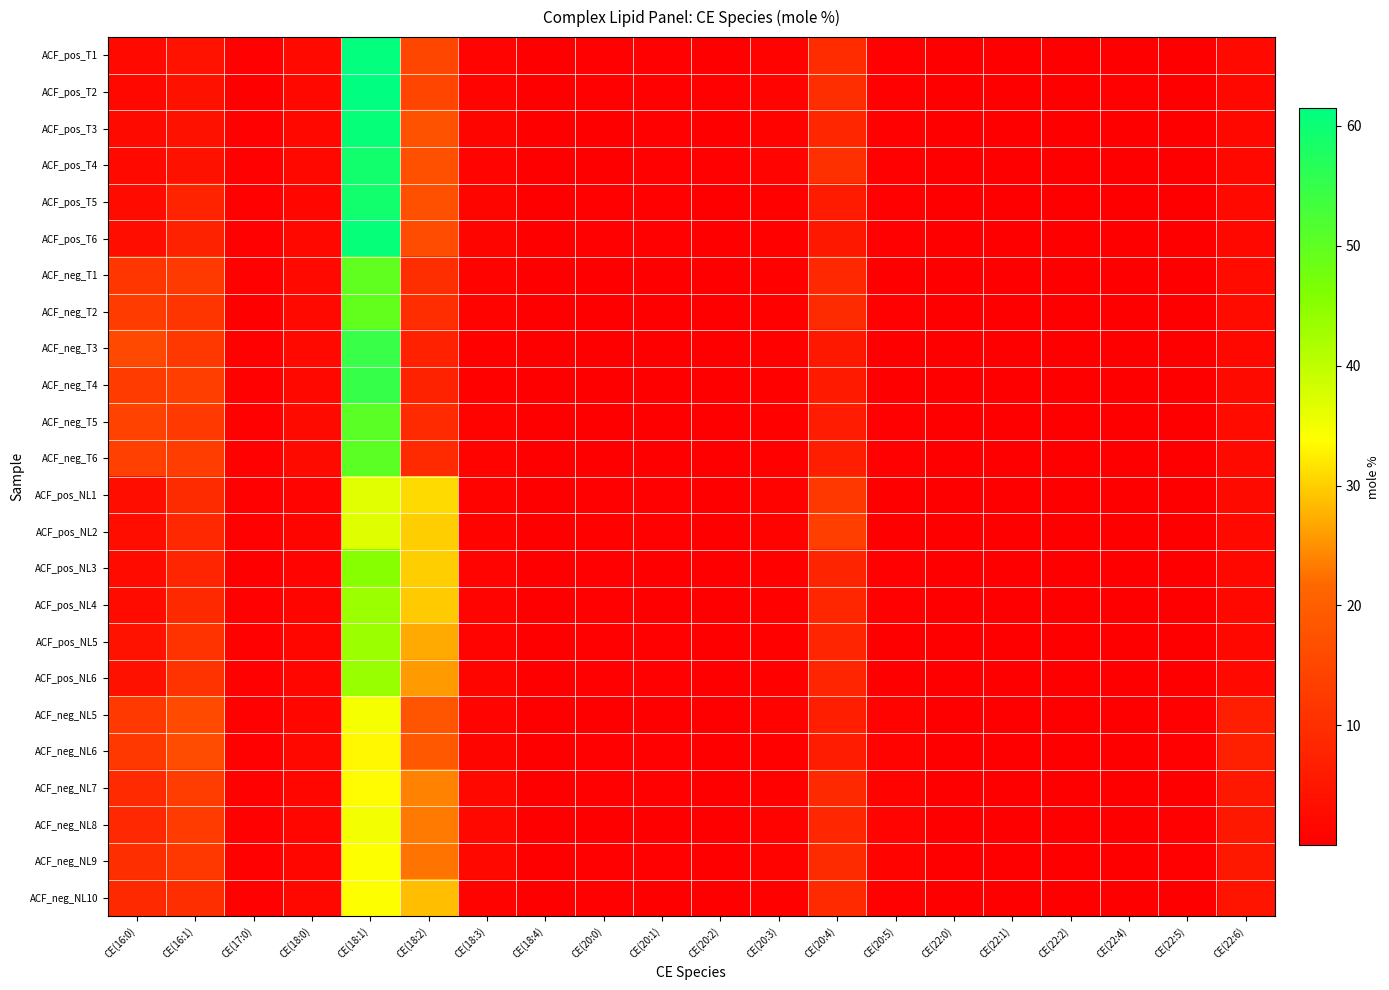

Which category has the highest value in the ACF_pos_NL2 series?

CE(18:1)